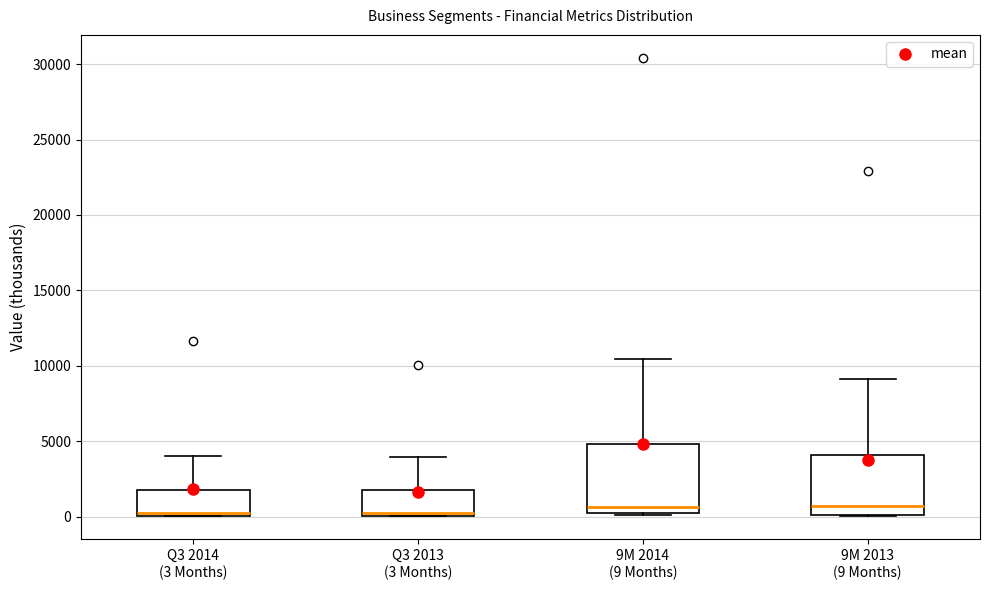

Comparing the boxes themselves (not the whiskers), which one is the tallest?

9M 2014 (9 Months)